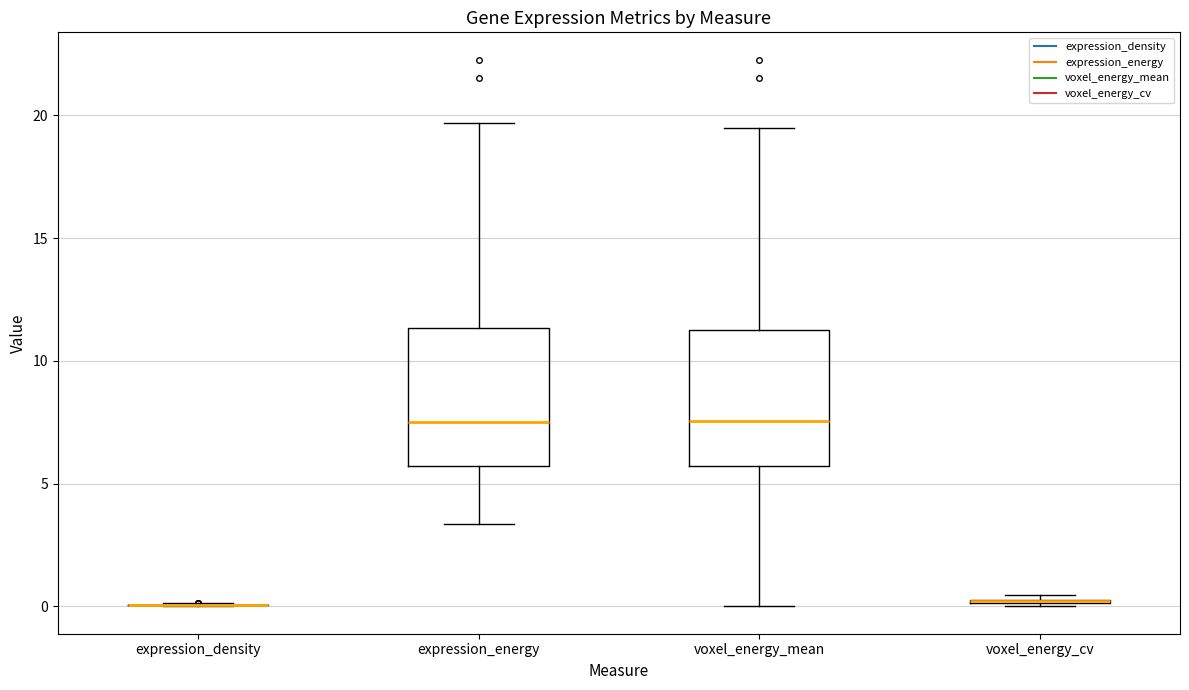

Where is the upper edge of the box for voxel_energy_cv on the y-axis? The values are not printed on the chart, so give them approximately, as read against the axis.

0.5